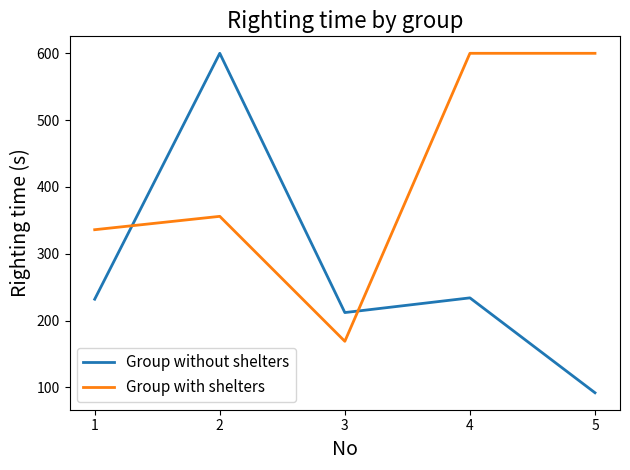

What is the approximate value of Group with shelters at 2, to the nearest 5?

355